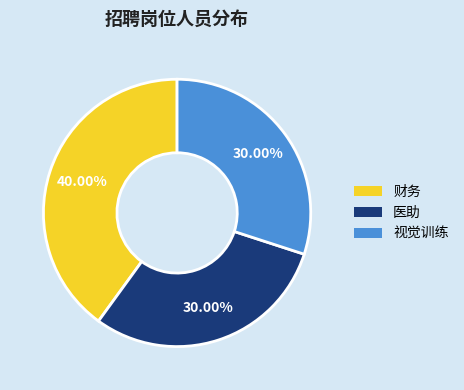

How many slices are in this pie chart?

3